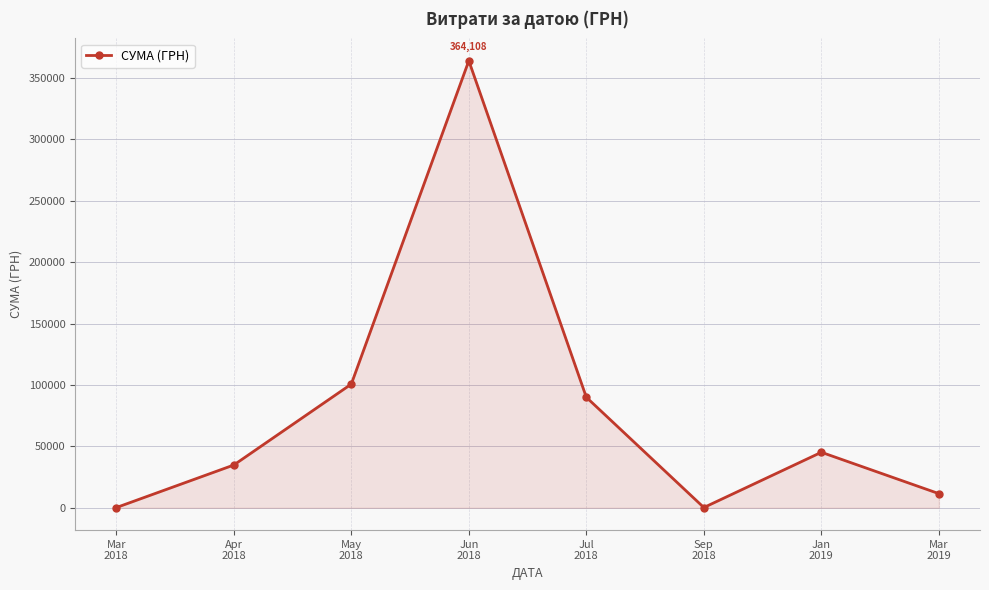

Read the value at Jun
2018.

364108.4